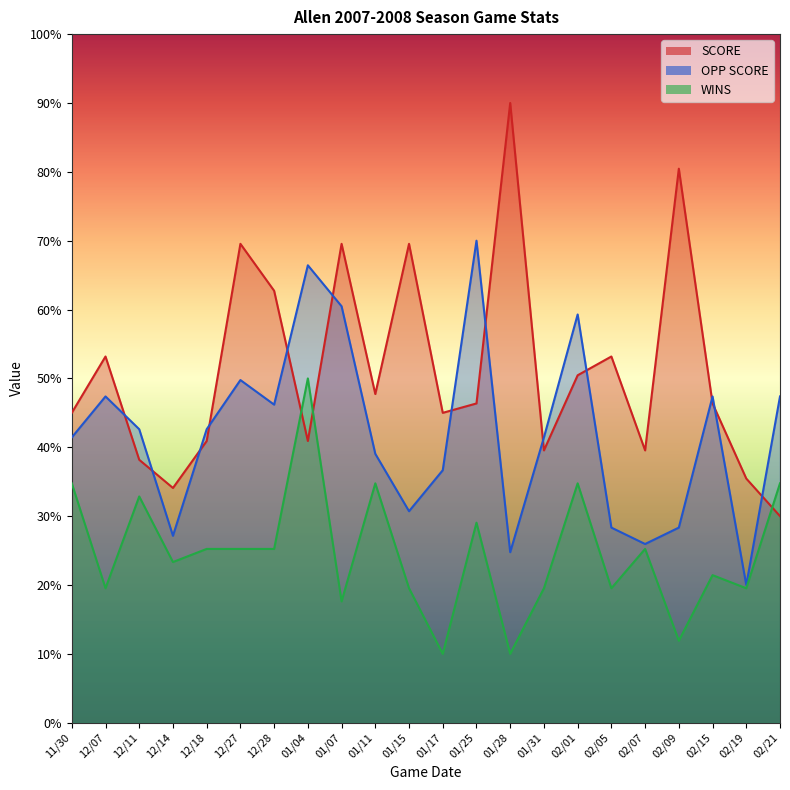

List the series in order of their overall mean, lowest first.

WINS, OPP SCORE, SCORE